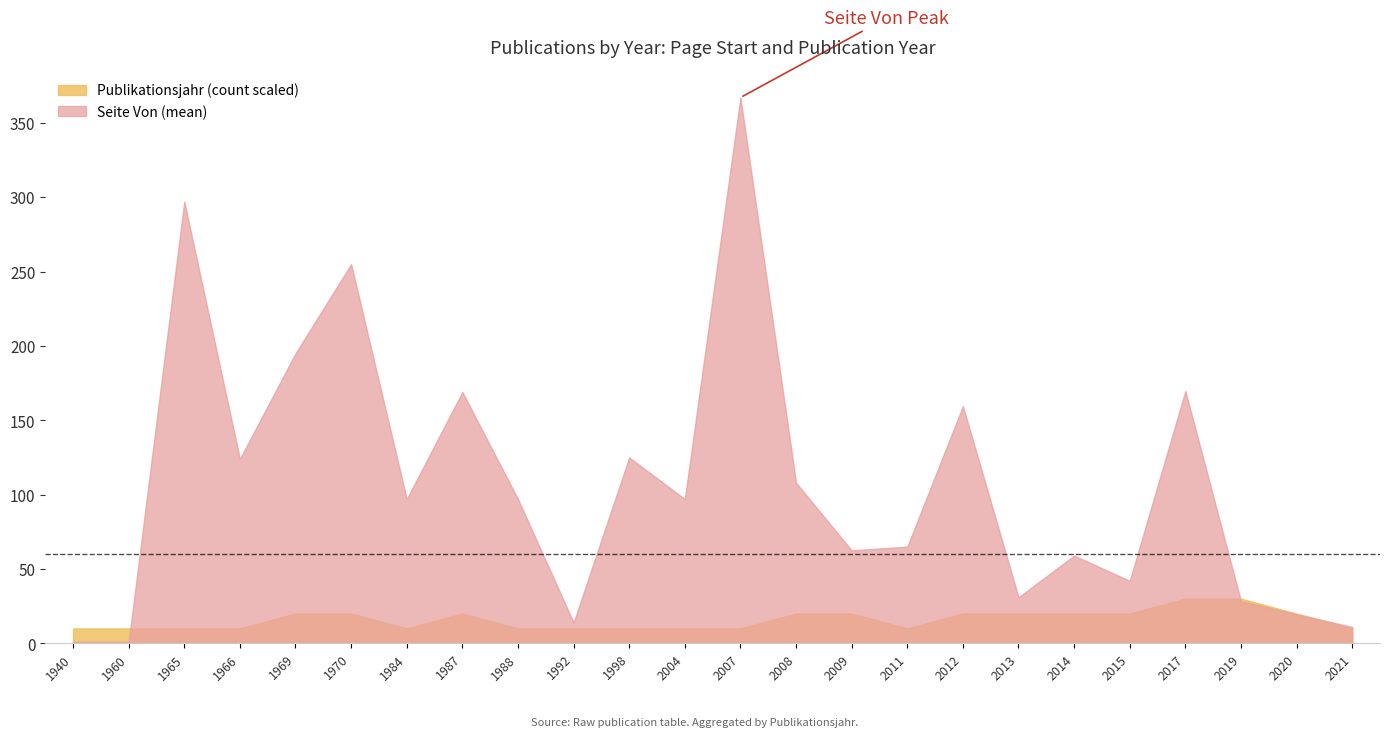

Rank the series by their average value, from highest to lowest.

Seite Von (mean), Publikationsjahr (count scaled)